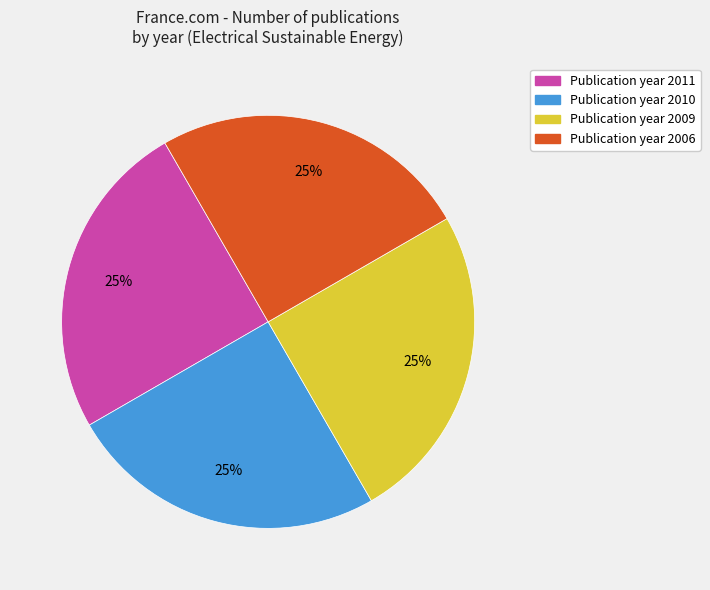

Does any single category account for the majority?

No